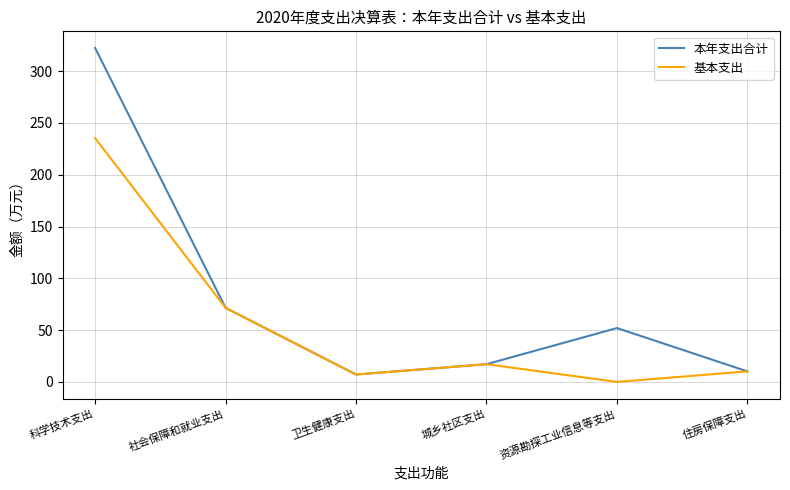

At how many categories does at least one series exceed 276?

1